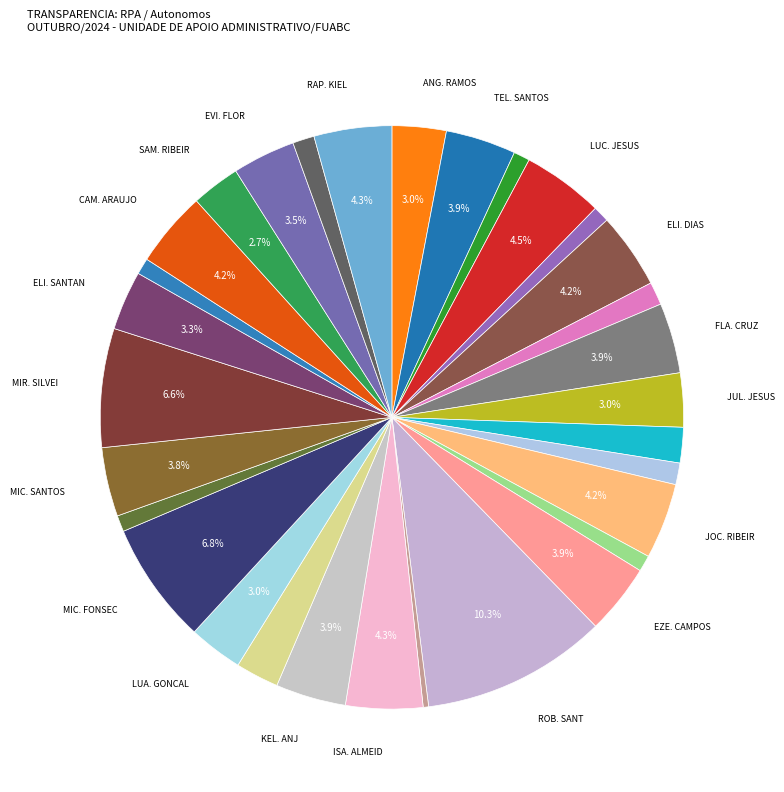

How many slices are in this pie chart?

31